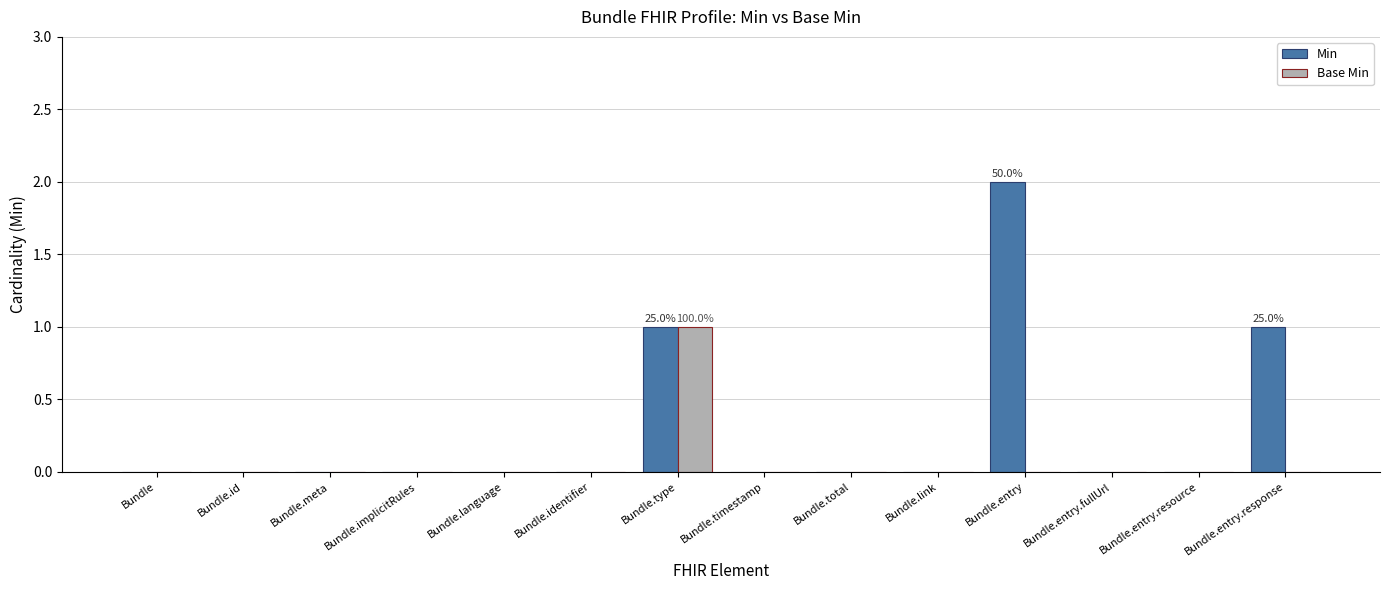

What is the maximum value shown in the chart?

2